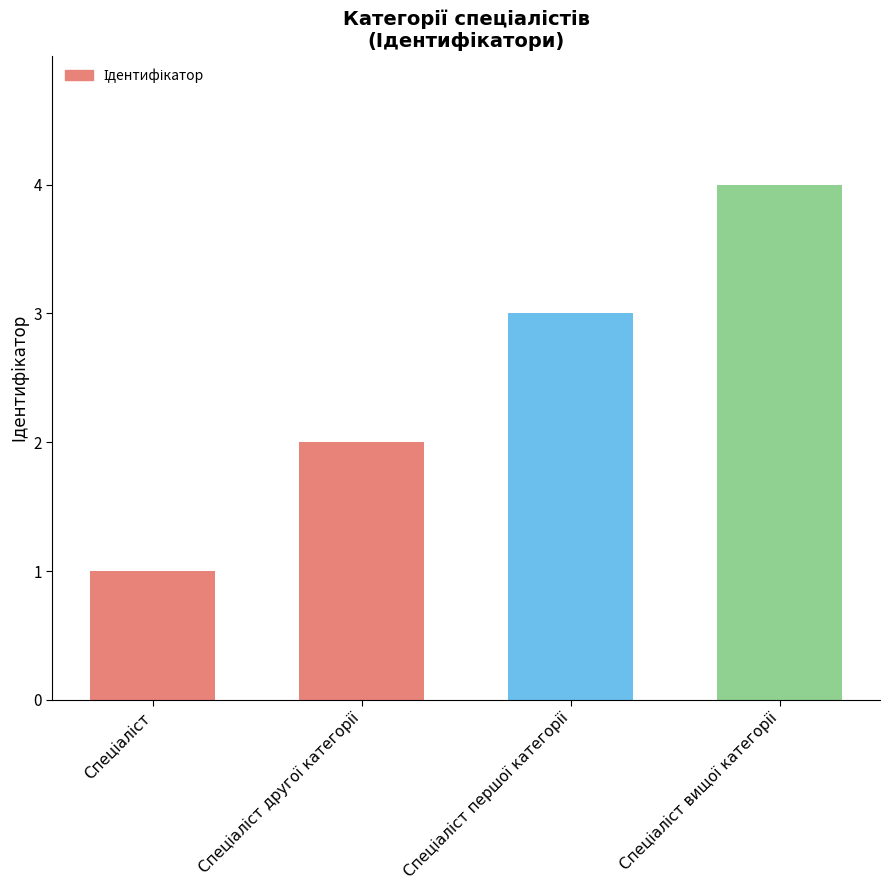

What is the maximum value shown in the chart?

4